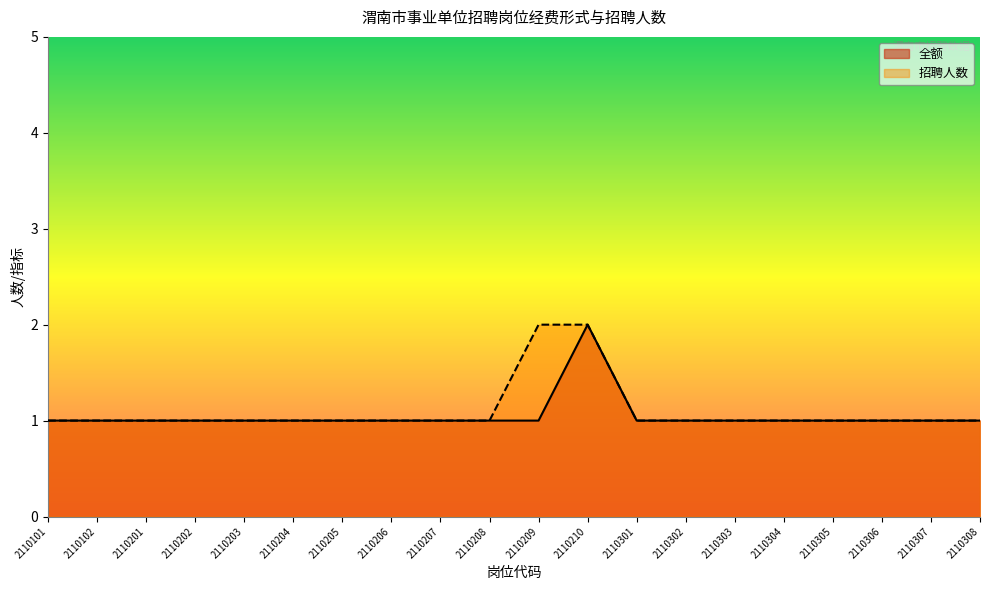

What is the total value across all series at 2110307?

2